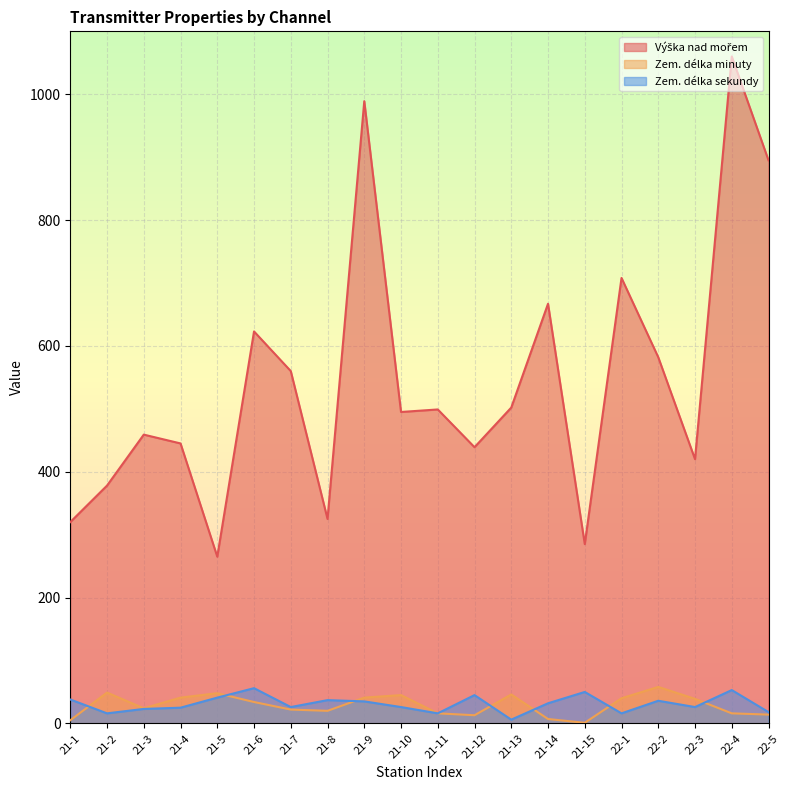

At which category does the chart reach its peak across all series?

22-4